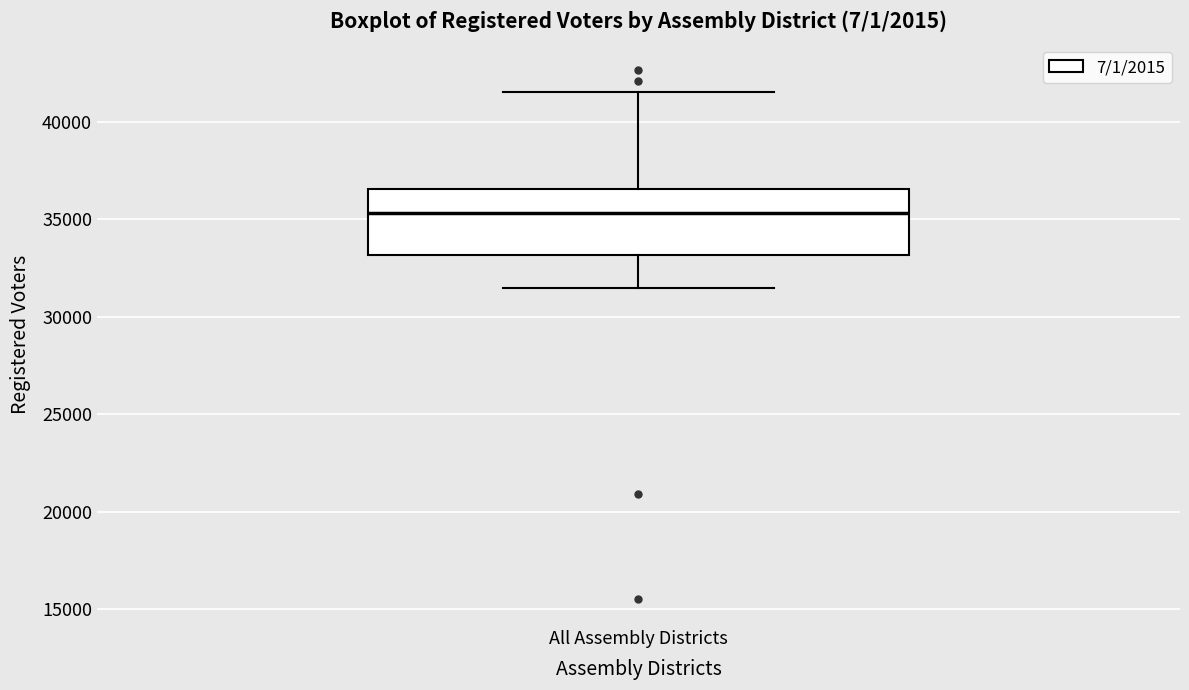

Transcribe this box plot: give where the median line is, the range the box spans, and where the two whiskers end, as read against the y-axis. The values are not printed on the chart, so give them approximately, as read against the axis.

median 35500, box 33000 to 36500, whiskers 31500 to 41500